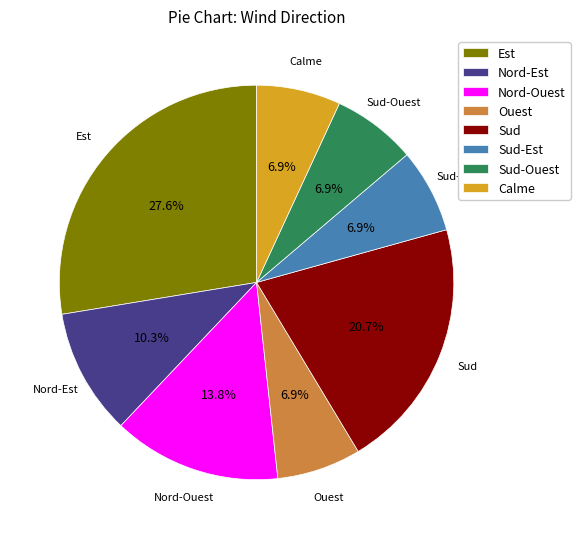

What is the total percentage of Nord-Ouest and Est?

41.4%